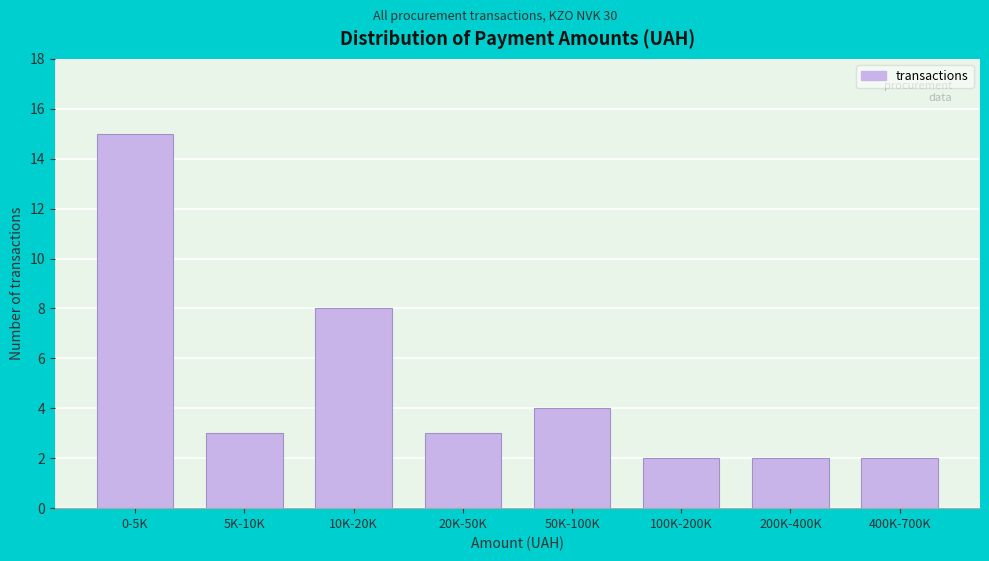

Reading left to right, transcribe all the data shown in this chart.

0-5K=15	5K-10K=3	10K-20K=8	20K-50K=3	50K-100K=4	100K-200K=2	200K-400K=2	400K-700K=2